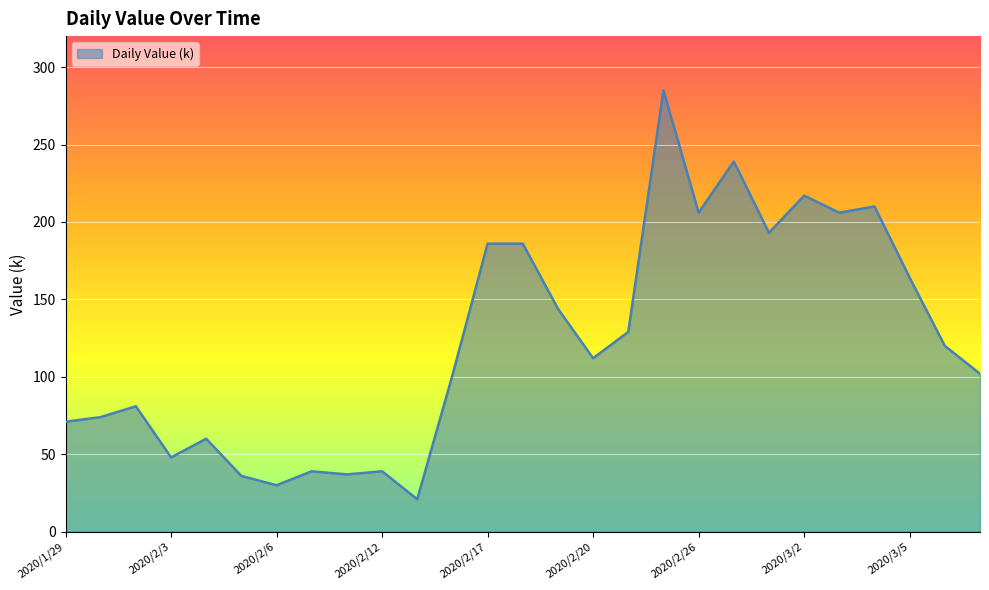

What is the greatest value displayed?

285